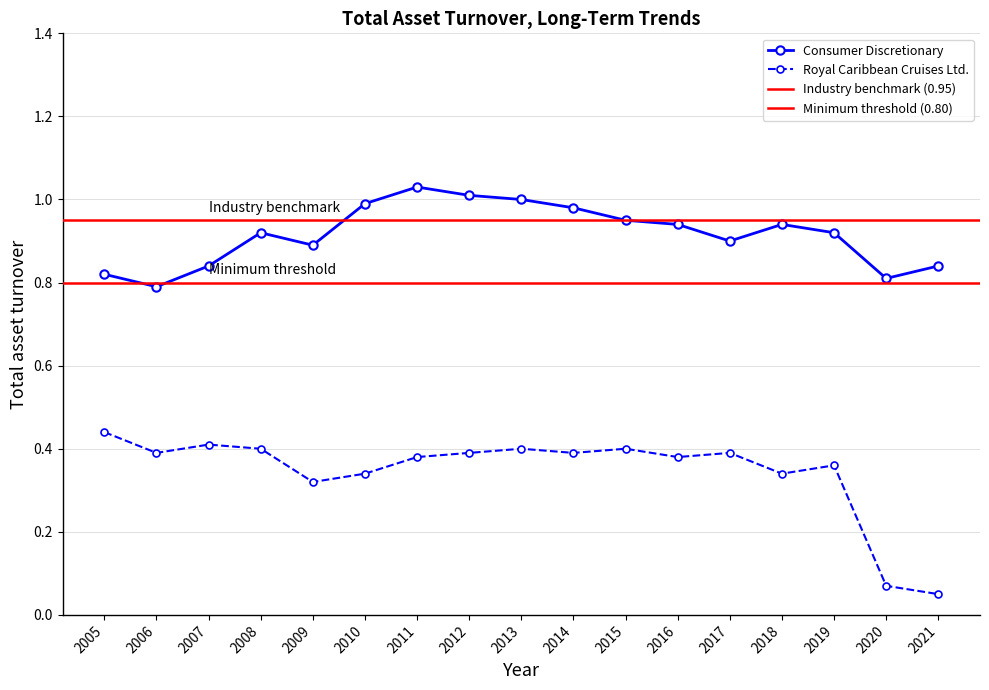

At which category is the sum across all series the highest?

2011